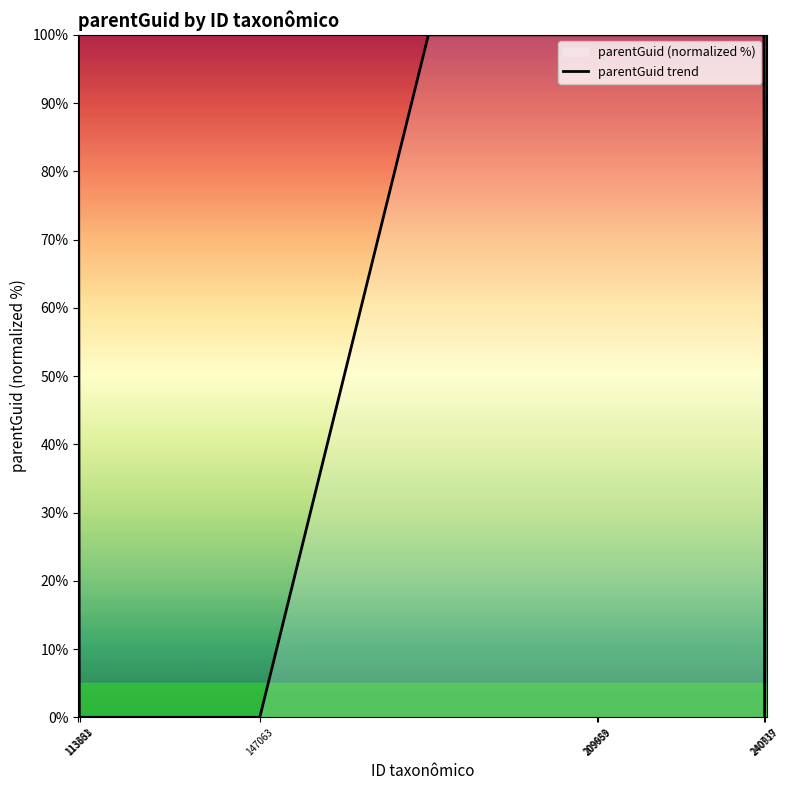

At which label is the value closest to 50?

113361